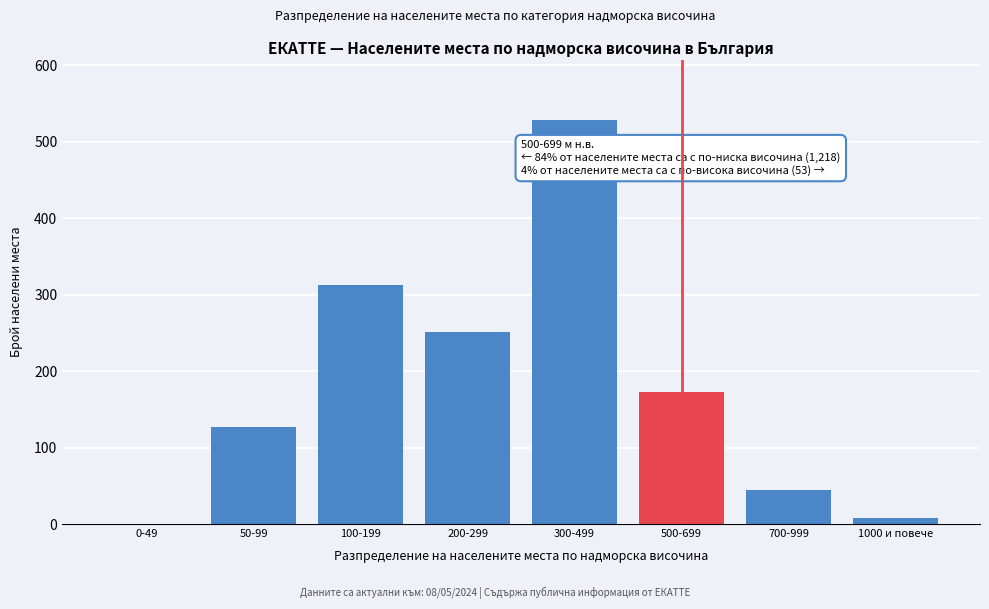

Reading left to right, list all the values displayed in this chart.

0-49=0	50-99=127	100-199=312	200-299=251	300-499=528	500-699=173	700-999=45	1000 и повече=8